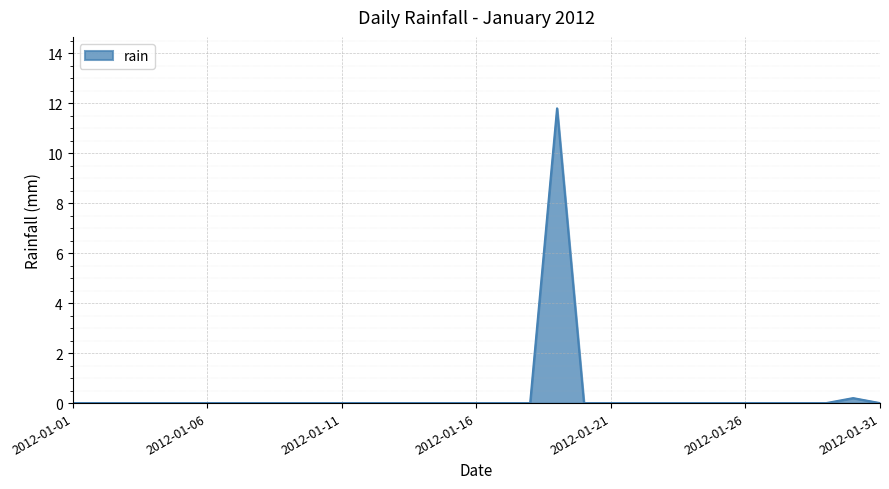

What is the difference between the maximum and minimum values?

11.8